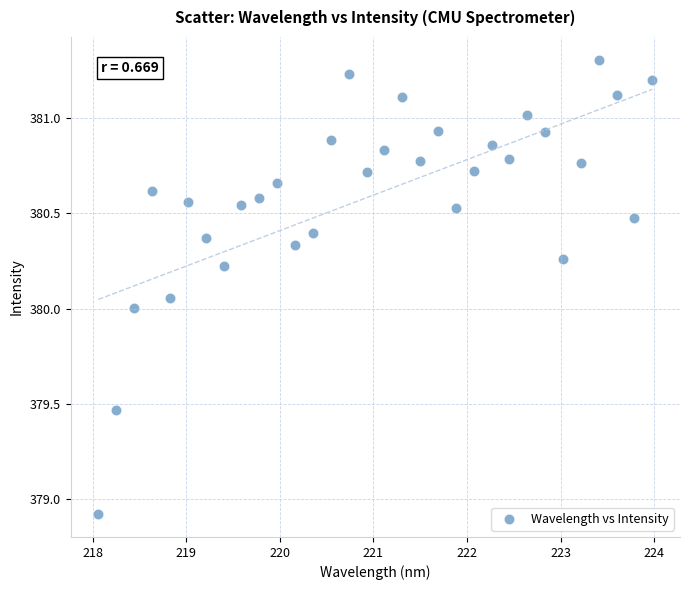

What is the range of Y values (max minus min)?

2.4